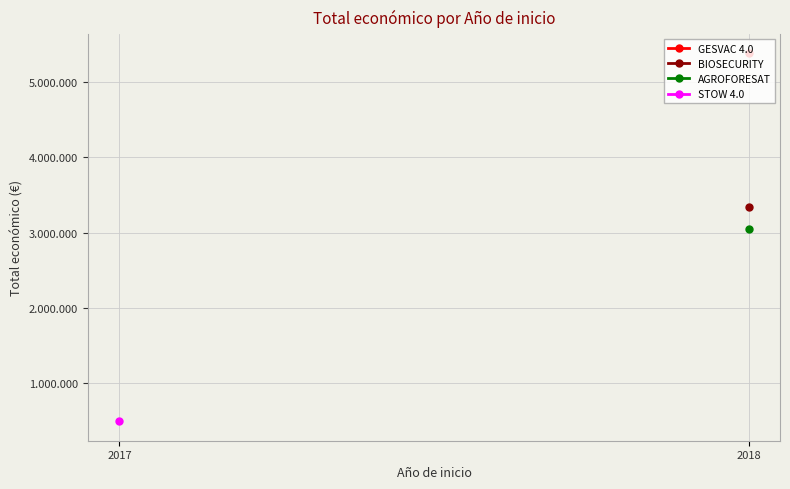

The value of STOW 4.0 at 2017 is 310757.7. True or false?

False